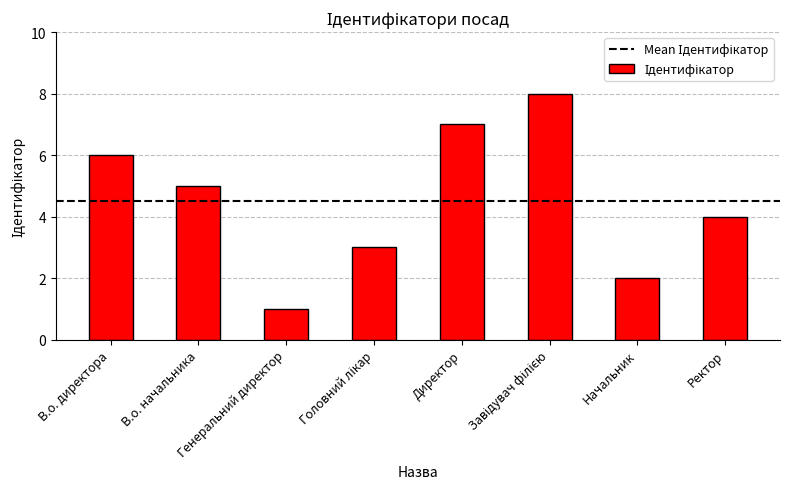

How many values are below 5?

4